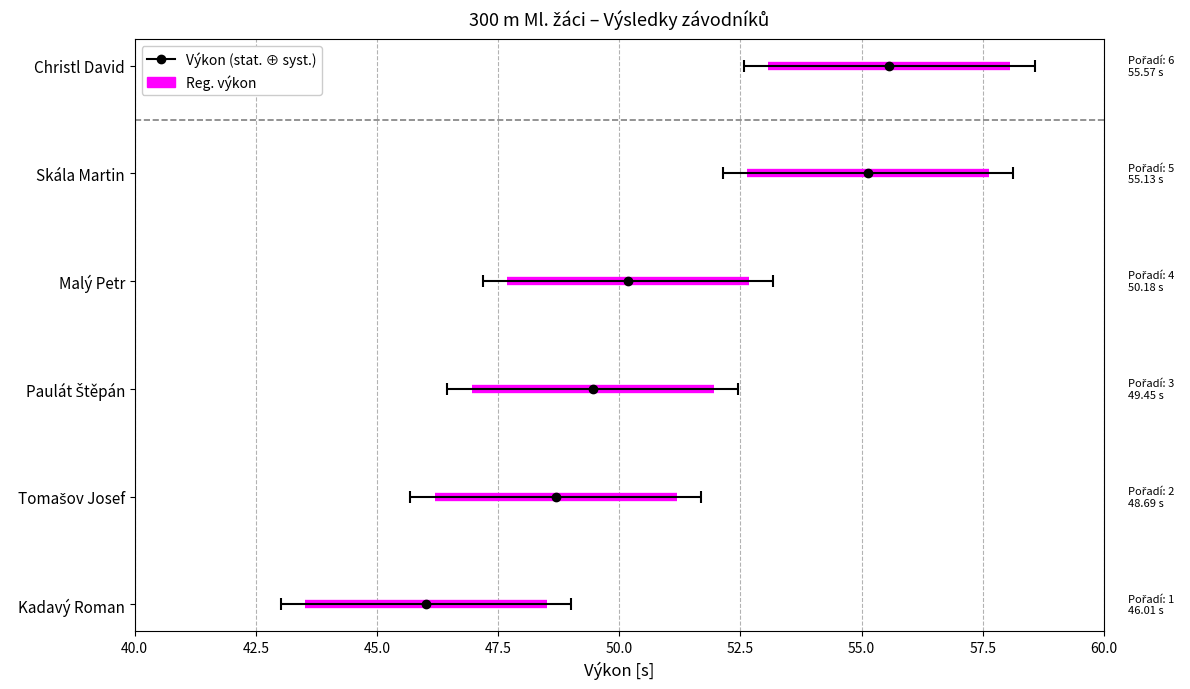

What is the maximum value for Reg. výkon?

55.6